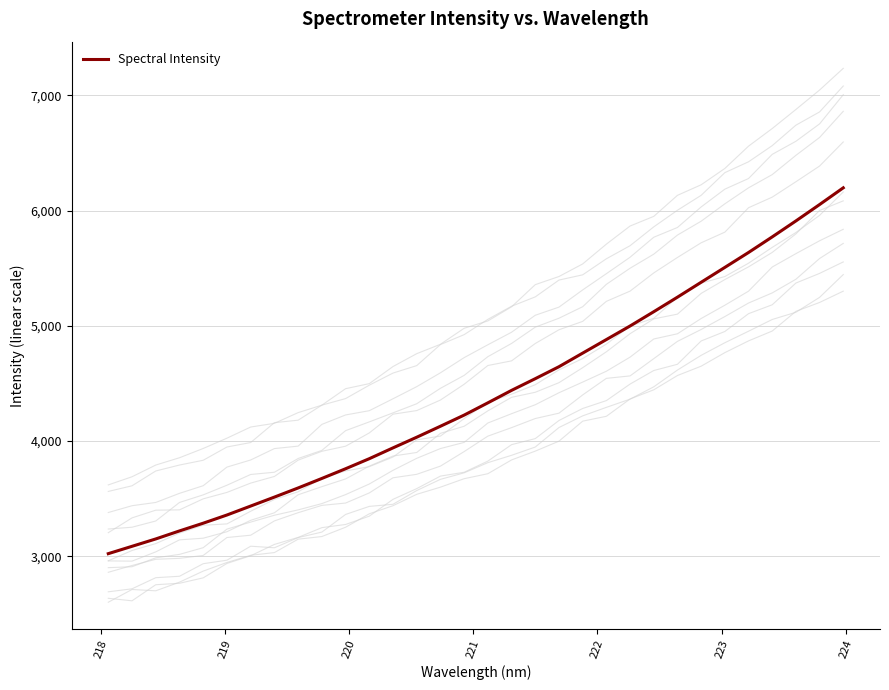

What is the minimum value for Spectral Intensity?

3024.0